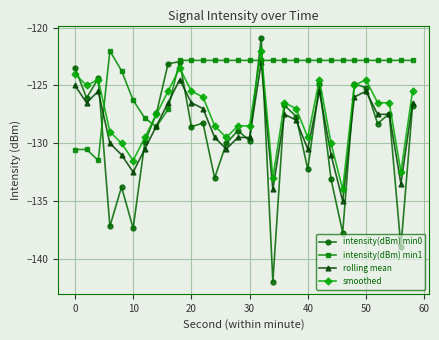

Rank the series by their average value, from highest to lowest.

intensity(dBm) min1, smoothed, rolling mean, intensity(dBm) min0